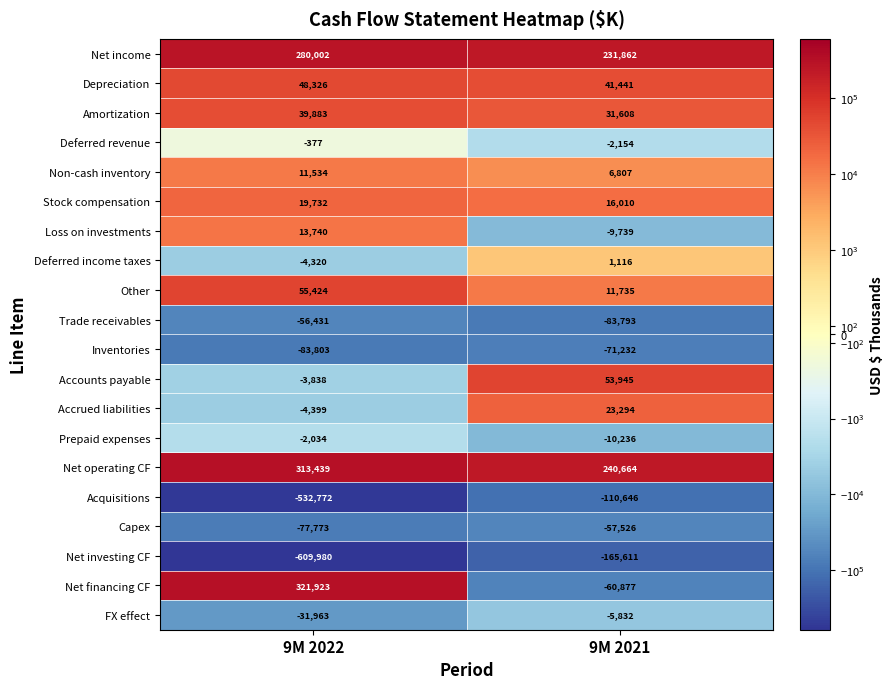

Count the number of data series in this chart.

20